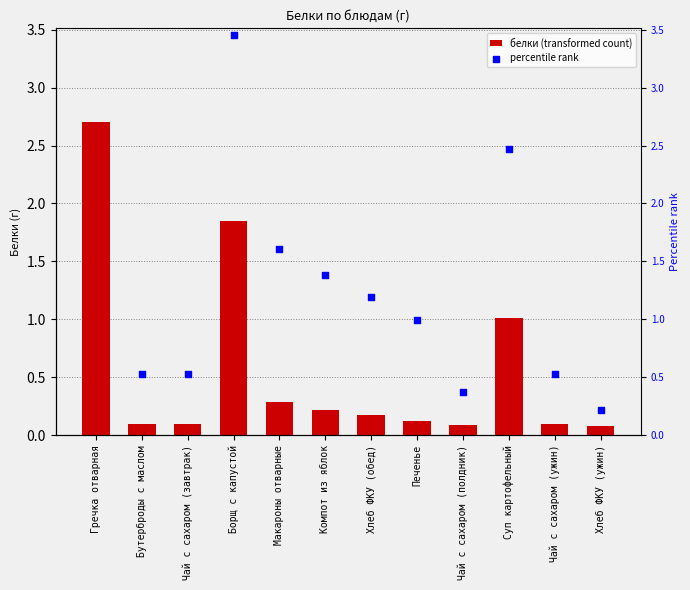

What is the total value across all series at Чай с сахаром (полдник)?

0.5